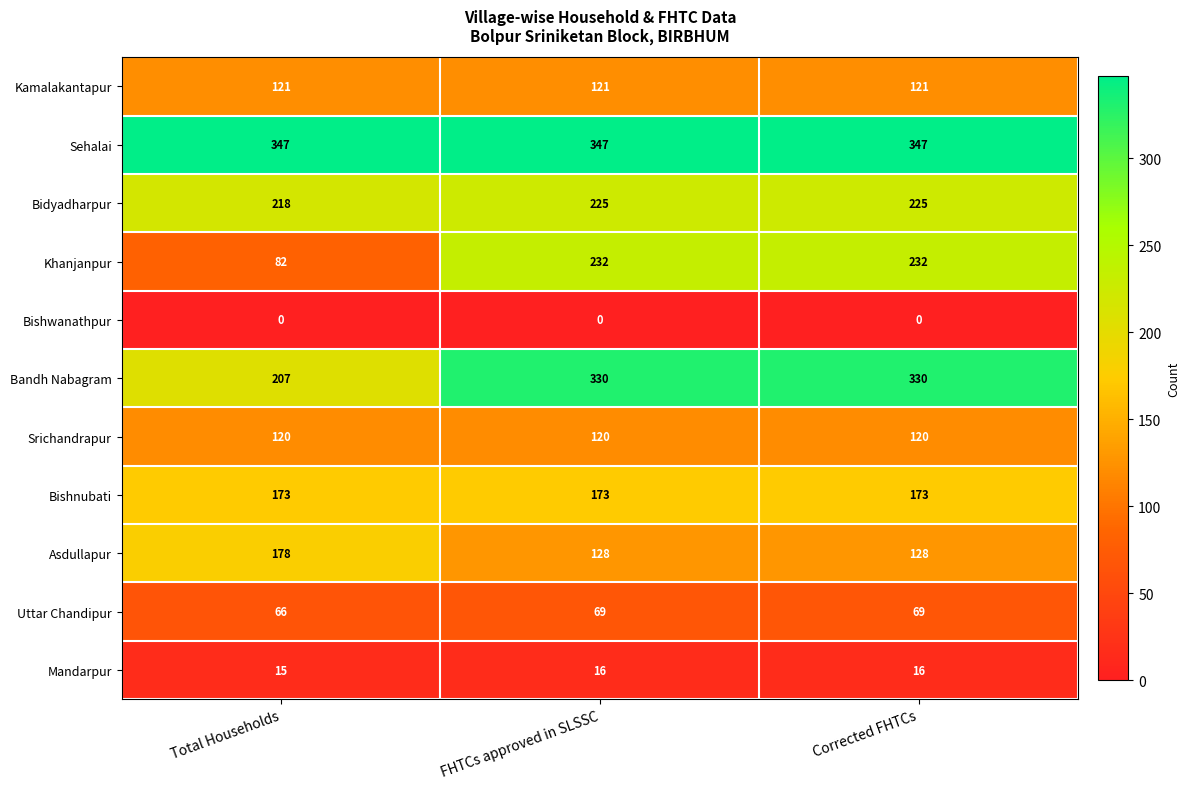

What is the greatest value displayed?

347